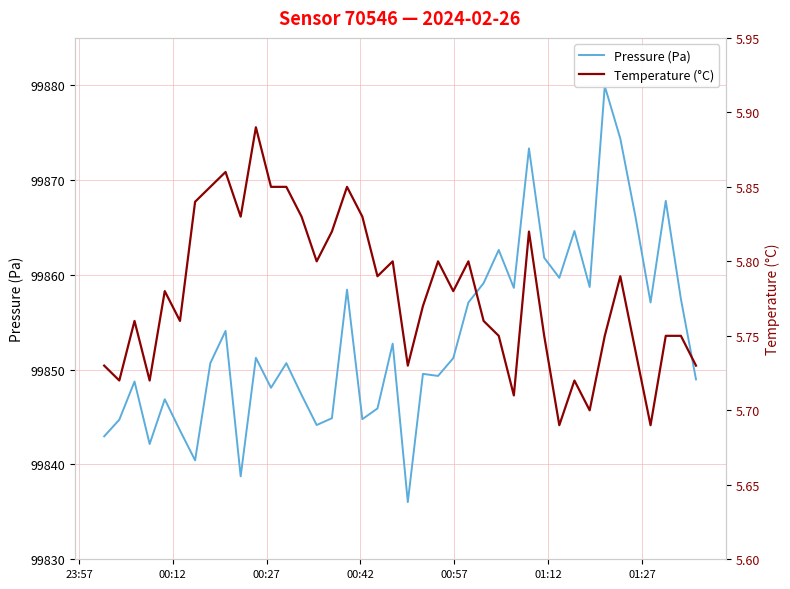

What are all the series names shown in the legend?

Pressure (Pa), Temperature (°C)